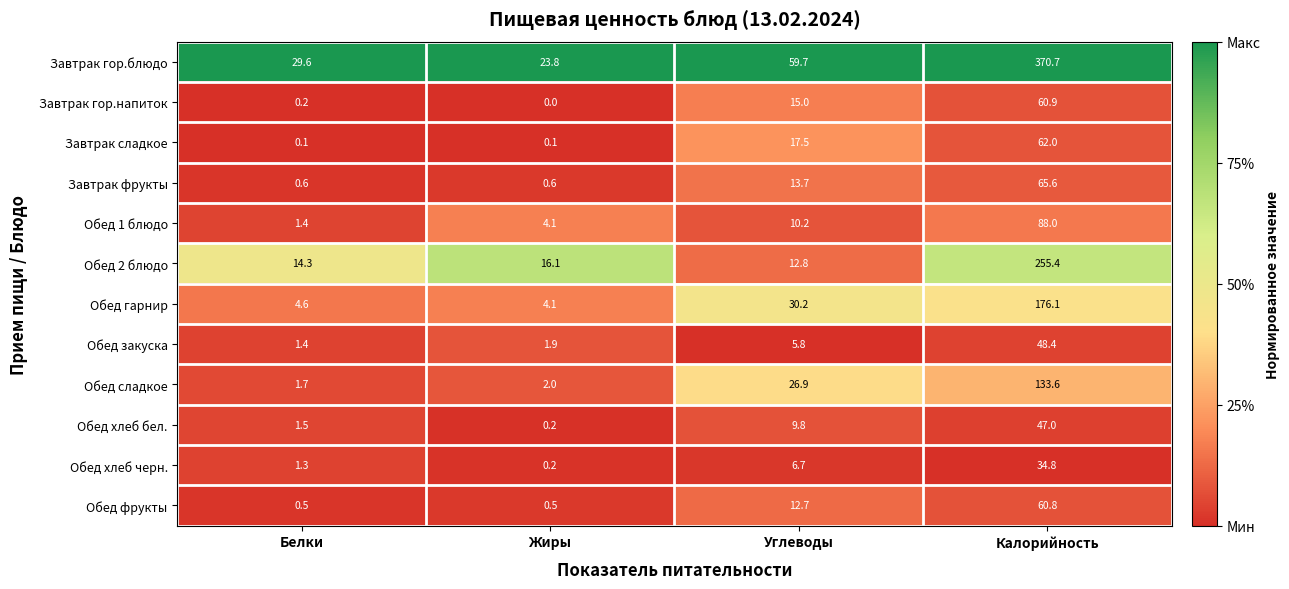

What is the total value across all series at Жиры?

53.6